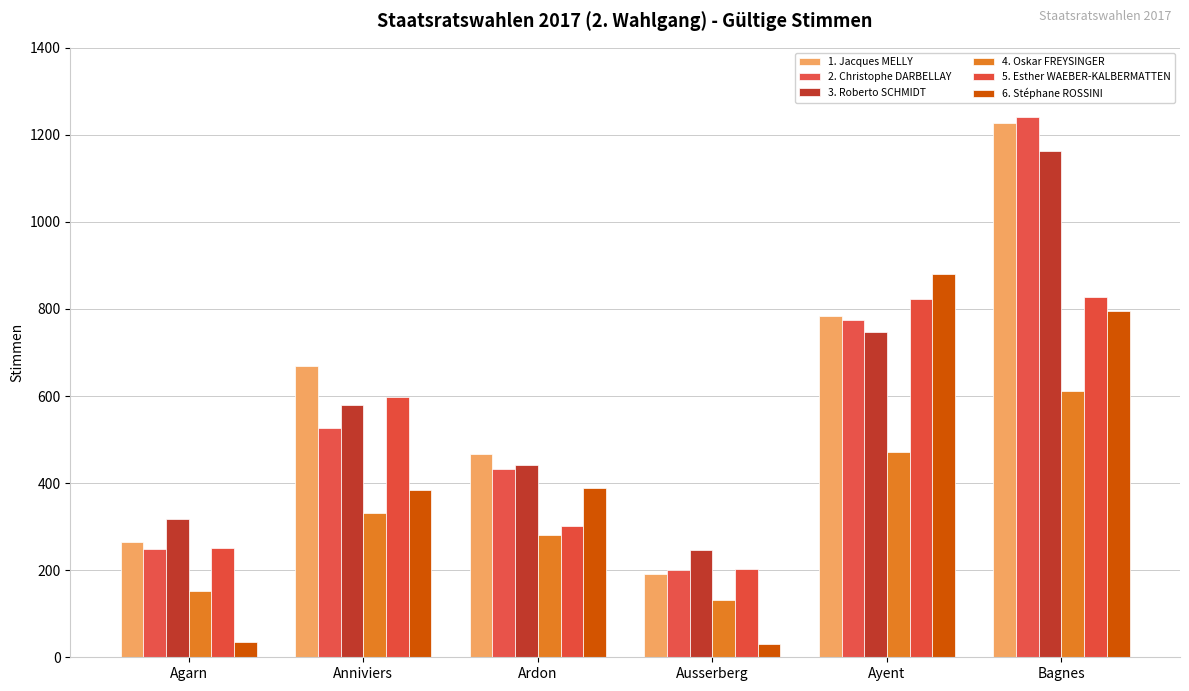

How many bars are there in total?

36